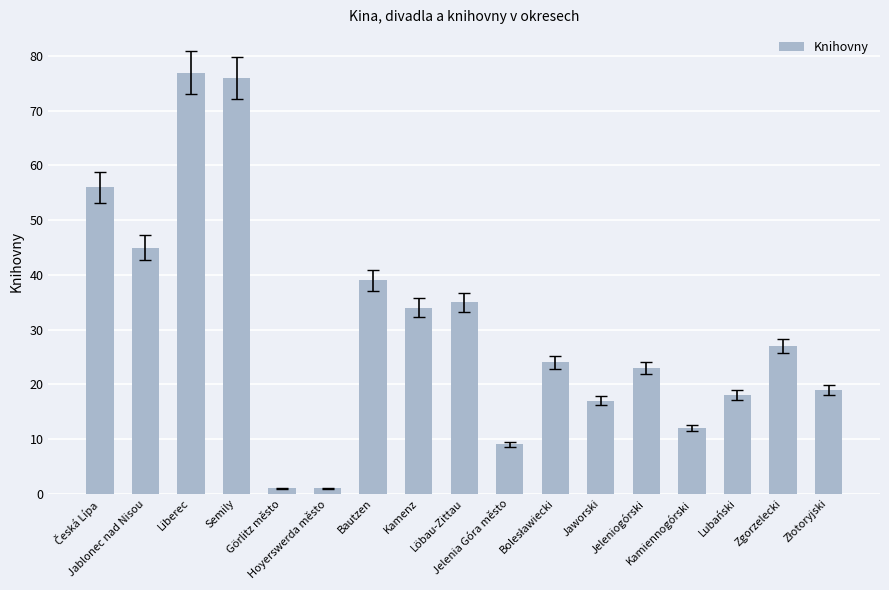

What is the value of the 10th bar from the left?

9